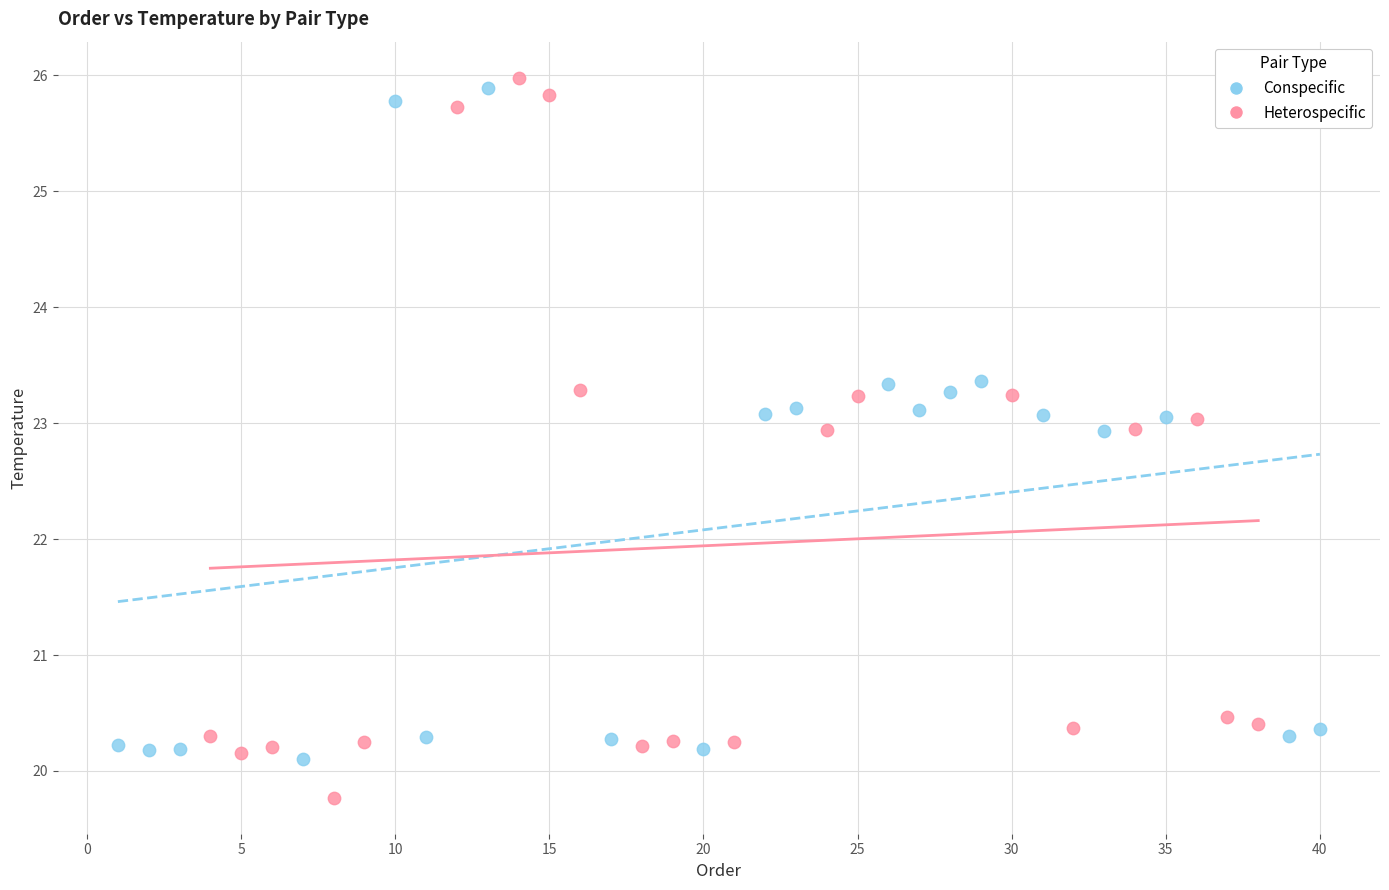

Which series contains the lowest Y value?

Heterospecific